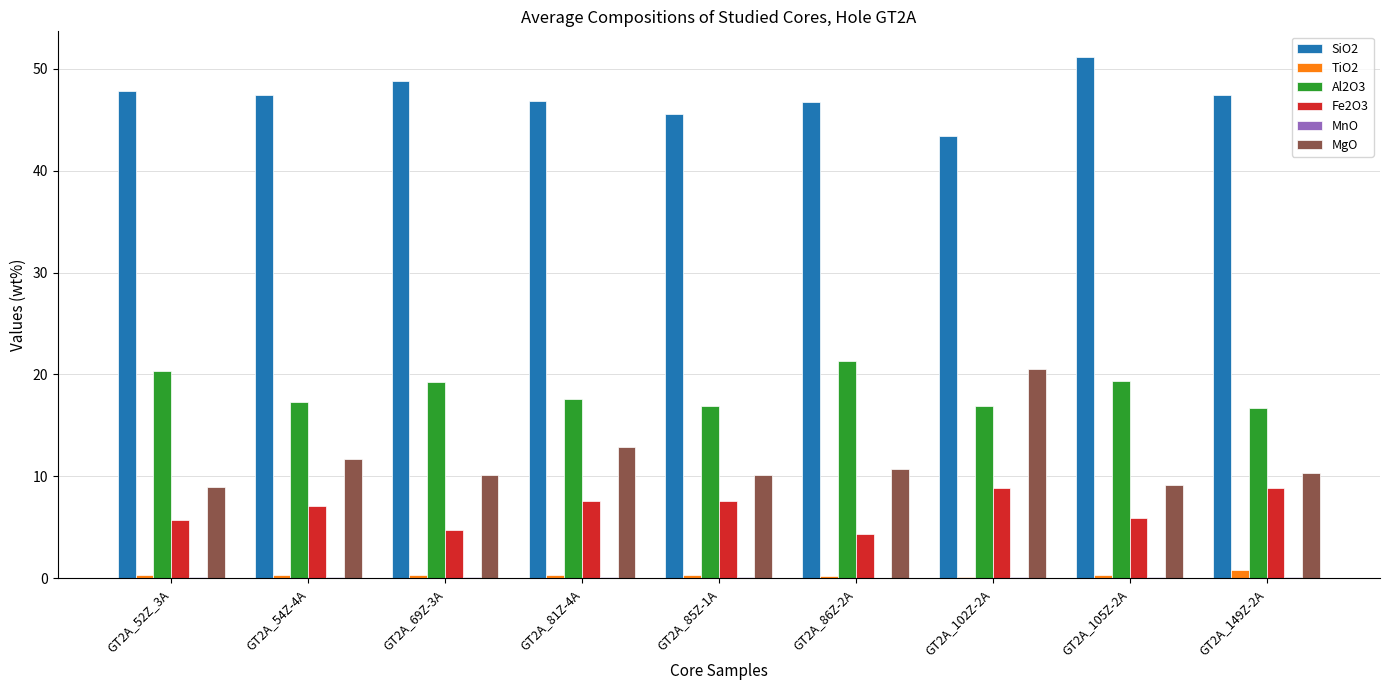

Where does the SiO2 series first go above 47?

GT2A_52Z_3A